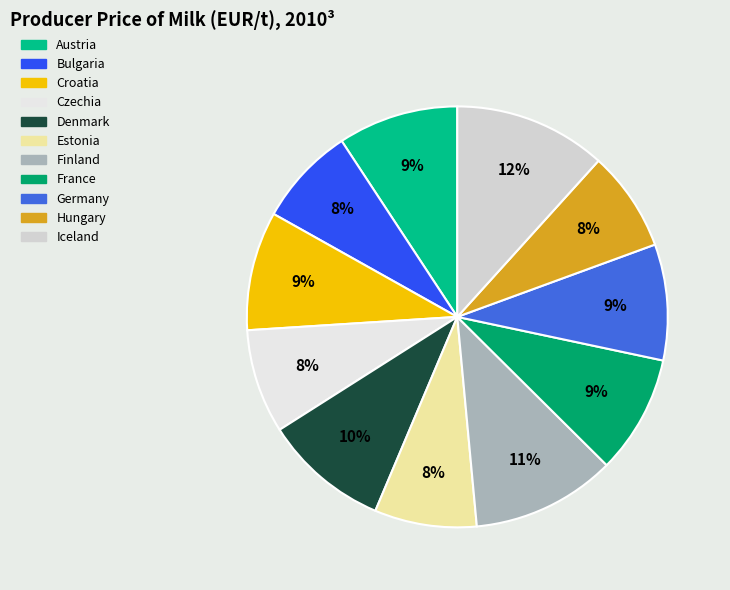

Is it true that Finland is 11% of the pie?

True